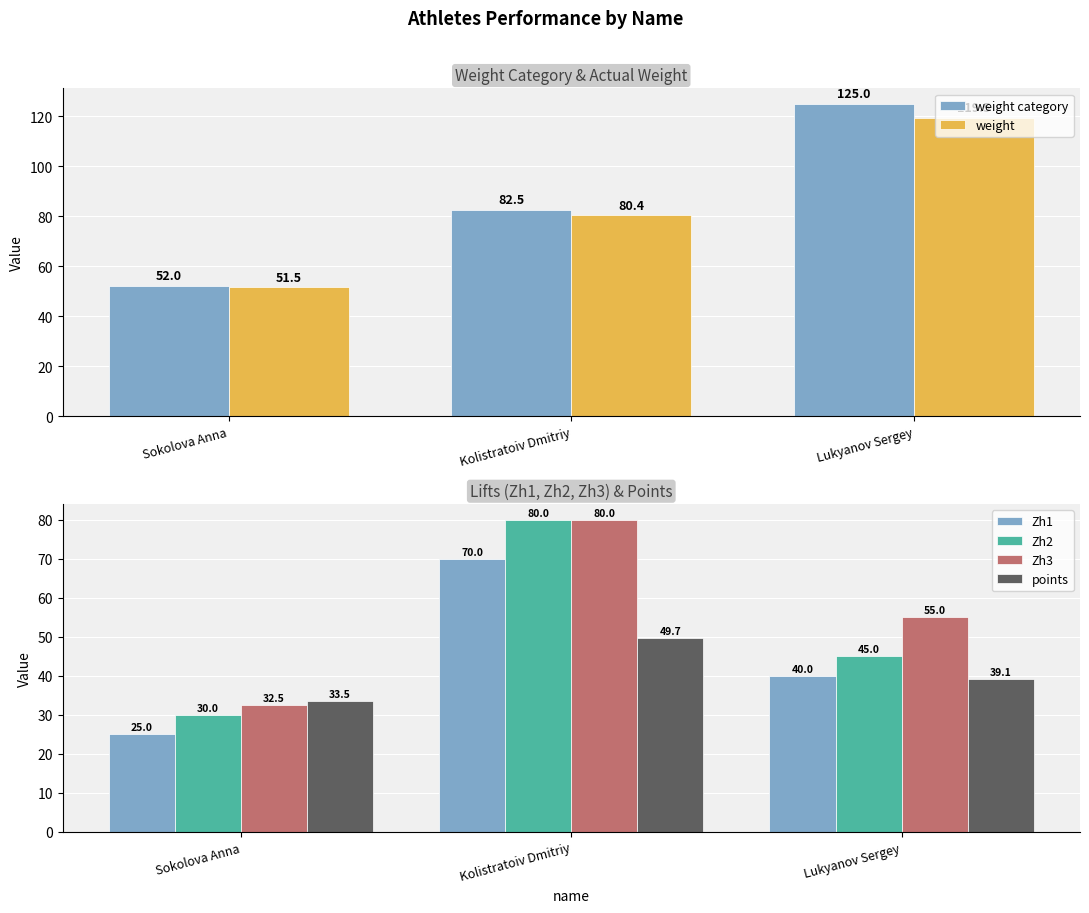

What is the difference between the maximum and second lowest values in the points series?

10.6